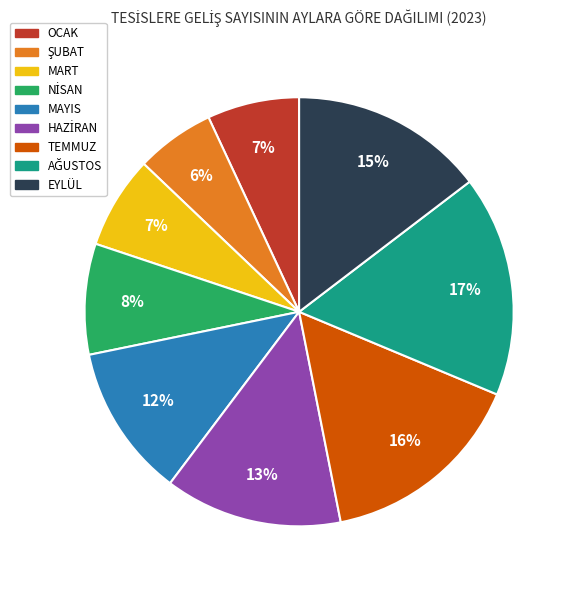

Is there any slice that represents more than half of the pie?

No